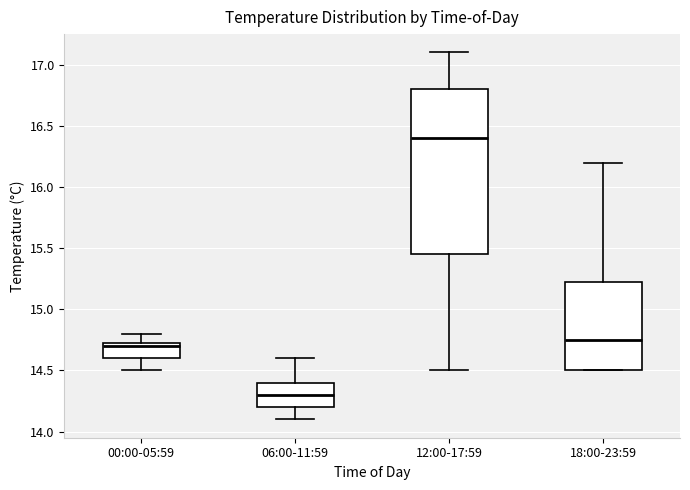

Reading left to right, transcribe this box plot: for each box, give where its median line is, the range the box spans, and where its two whiskers end, as read against the y-axis. The values are not printed on the chart, so give them approximately, as read against the axis.

00:00-05:59: median 14.70, box 14.60 to 14.75, whiskers 14.50 to 14.80
06:00-11:59: median 14.30, box 14.20 to 14.40, whiskers 14.10 to 14.60
12:00-17:59: median 16.40, box 15.45 to 16.80, whiskers 14.50 to 17.10
18:00-23:59: median 14.75, box 14.50 to 15.25, whiskers 14.50 to 16.20